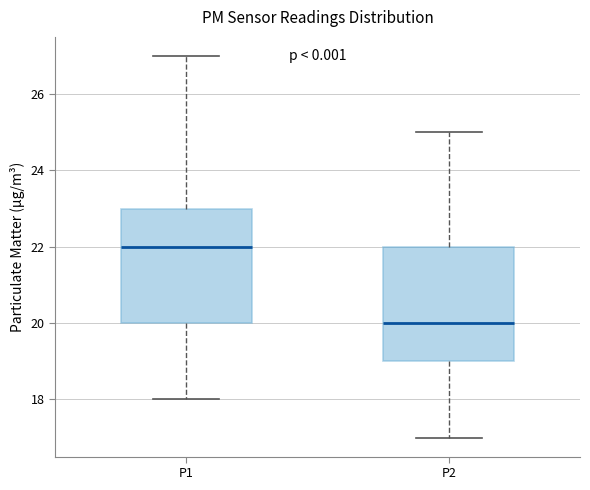

Which box's median line is the highest?

P1